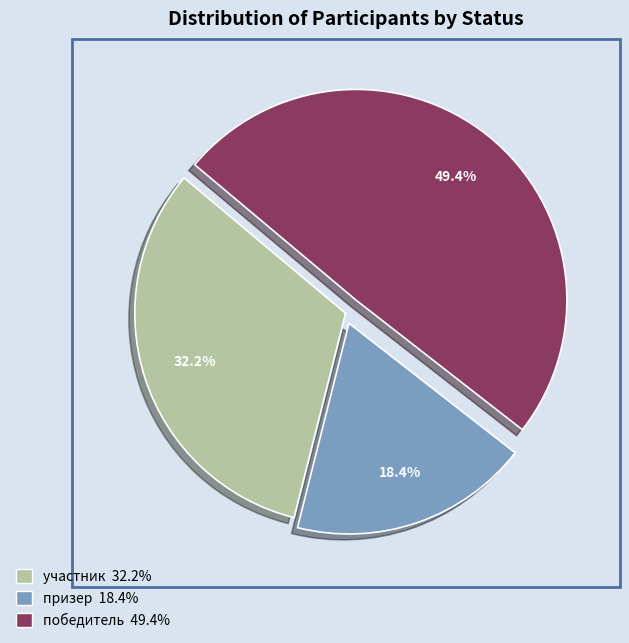

To the nearest percent, what is the combined percentage of призер and участник?

51%